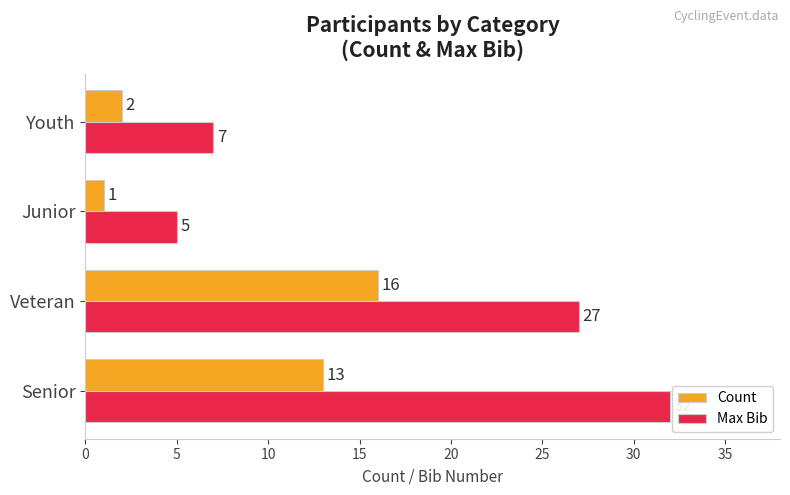

Where is Max Bib nearest to the value 18?

Veteran